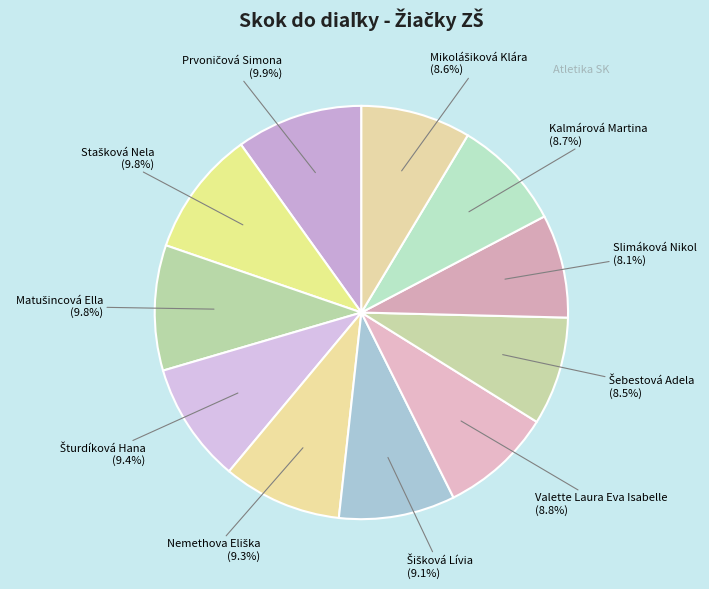

The Slimáková Nikol slice represents 2% of the pie. True or false?

False